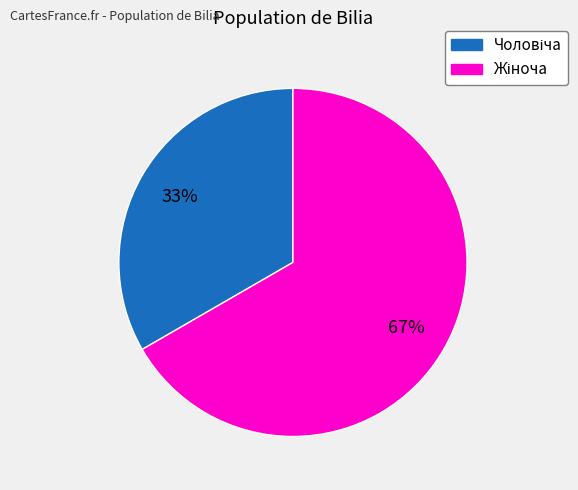

How many segments does this pie chart have?

2